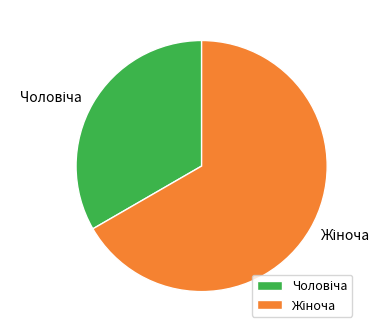

Is there a majority slice in this chart?

Yes